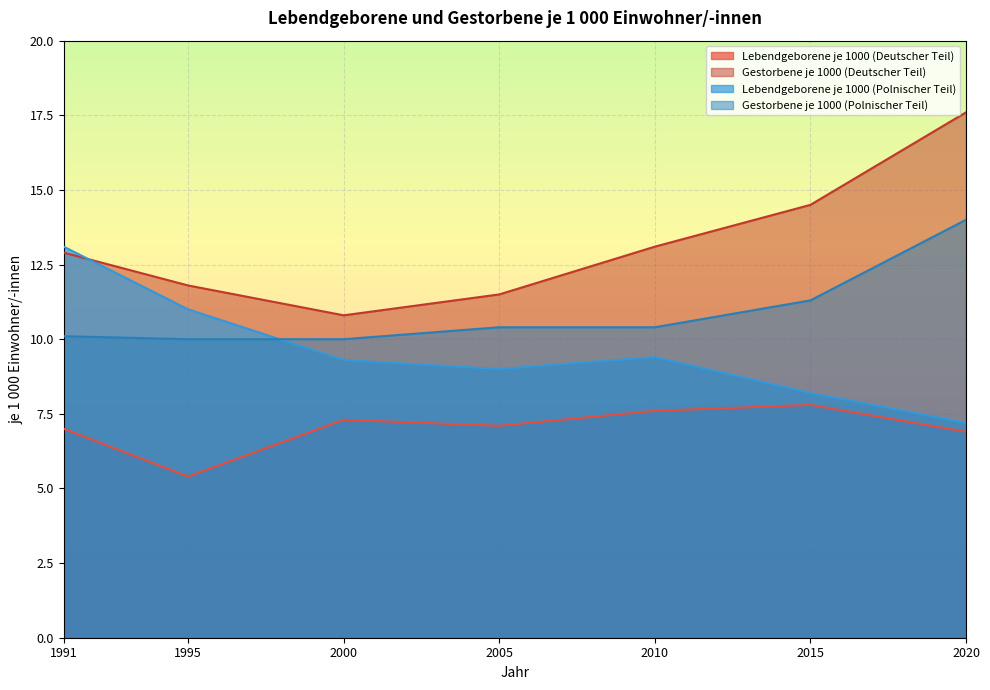

Does the chart display data point markers on the line(s)?

No